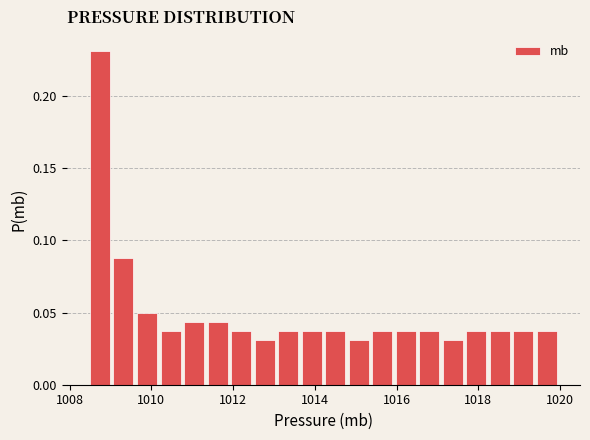

Read against the x-axis, roughly where is the centre of the tallest bar?

1008.8